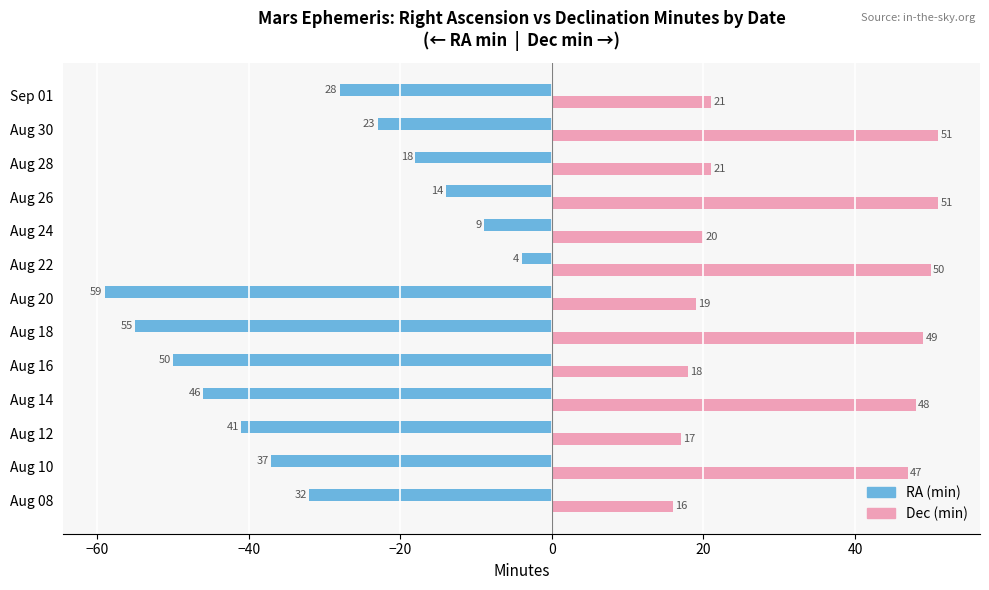

What is the minimum value for RA (min)?

-59